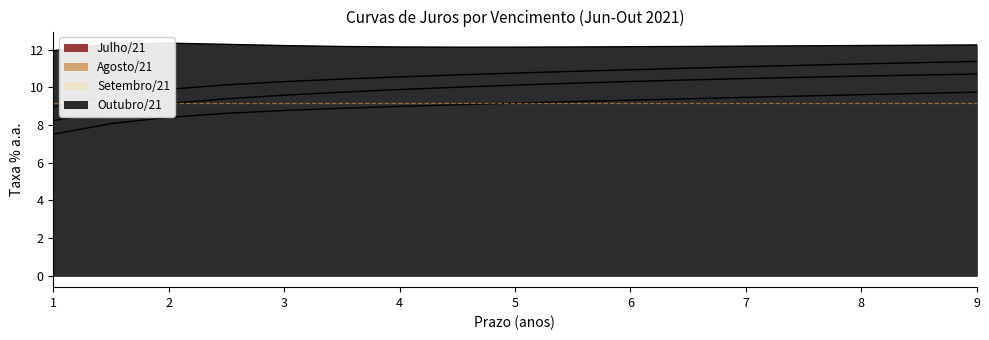

What is the label of the 15th point from the right?

2.0